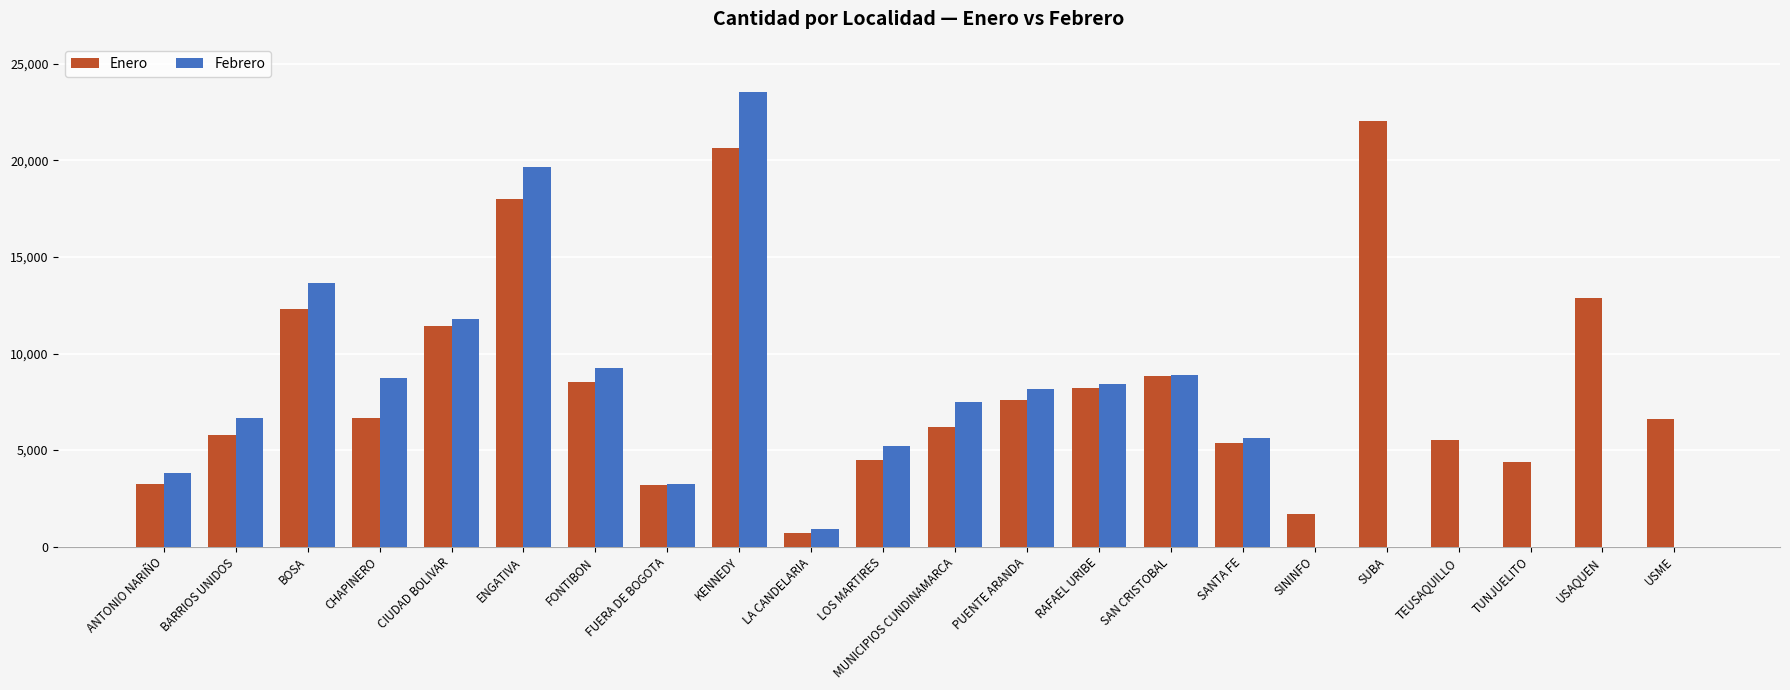

How many series are shown in this chart?

2